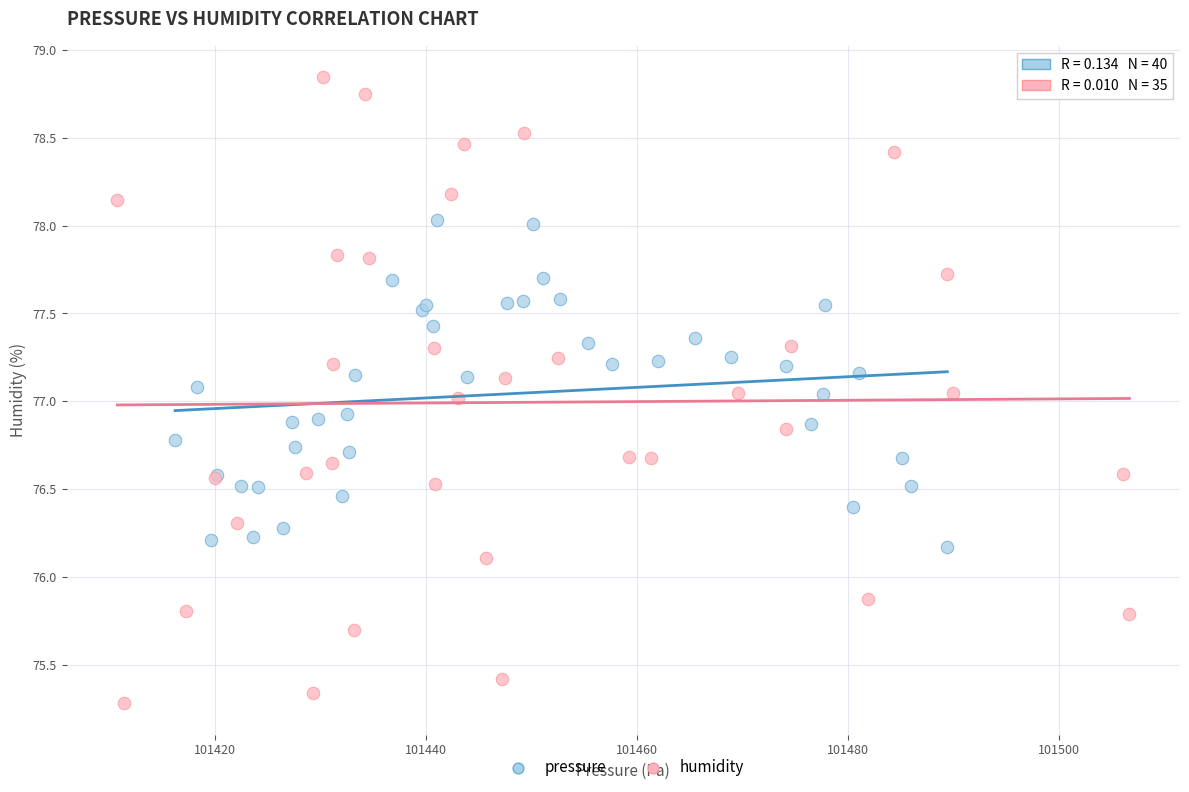

Which series reaches the maximum Y coordinate?

humidity